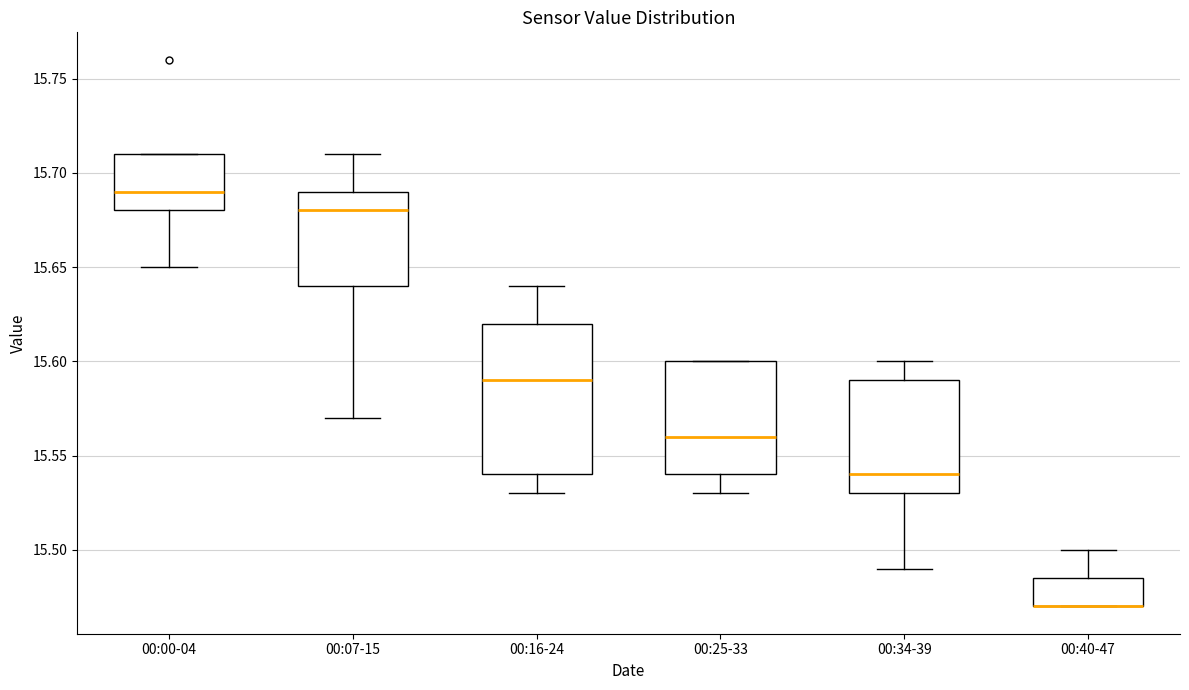

Reading left to right, read every box against the y-axis: the position of its median line, the range the box covers, and the ends of its whiskers. The values are not printed on the chart, so give them approximately, as read against the axis.

00:00-04: median 15.690, box 15.680 to 15.710, whiskers 15.650 to 15.710
00:07-15: median 15.680, box 15.640 to 15.690, whiskers 15.570 to 15.710
00:16-24: median 15.590, box 15.540 to 15.620, whiskers 15.530 to 15.640
00:25-33: median 15.560, box 15.540 to 15.600, whiskers 15.530 to 15.600
00:34-39: median 15.540, box 15.530 to 15.590, whiskers 15.490 to 15.600
00:40-47: median 15.470 (drawn on the box's lower edge), box 15.470 to 15.485, whiskers 15.470 to 15.500